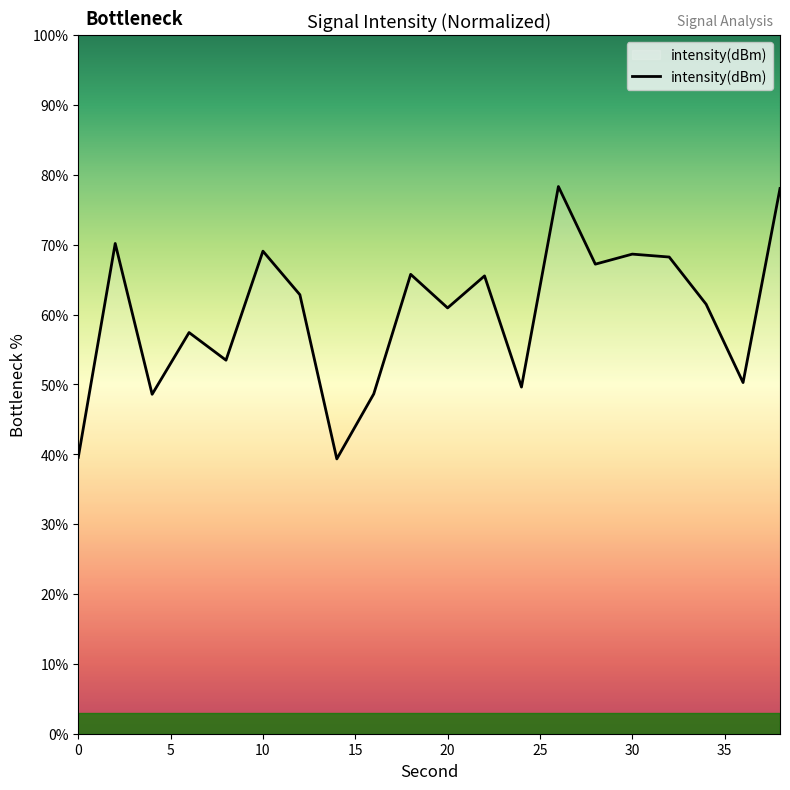

What is the greatest value displayed?

78.3